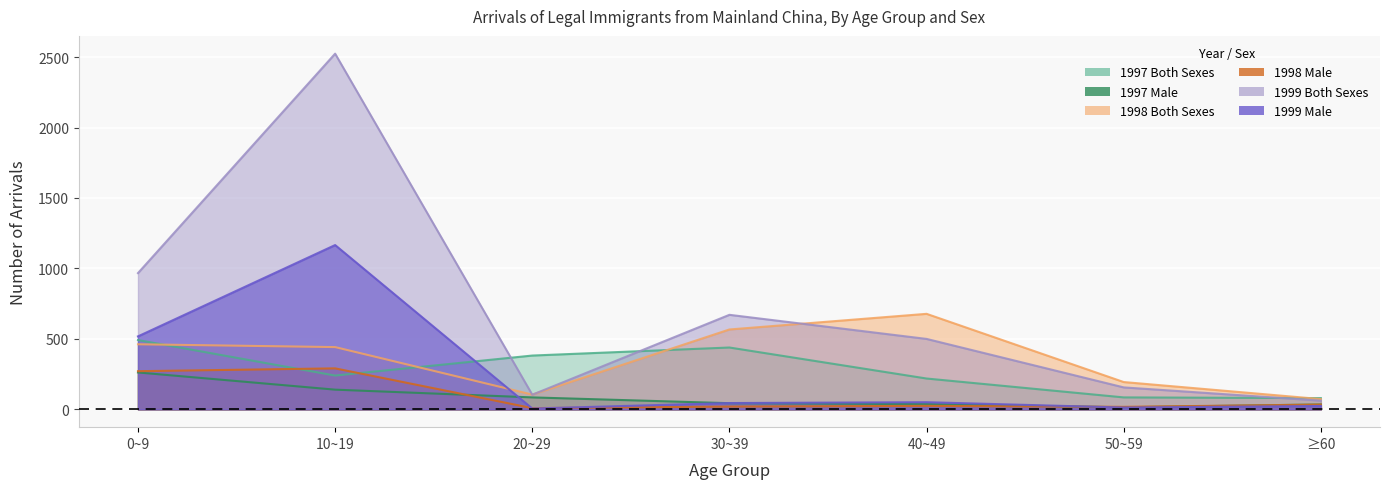

At which label does 1999 M first exceed 45?

0~9